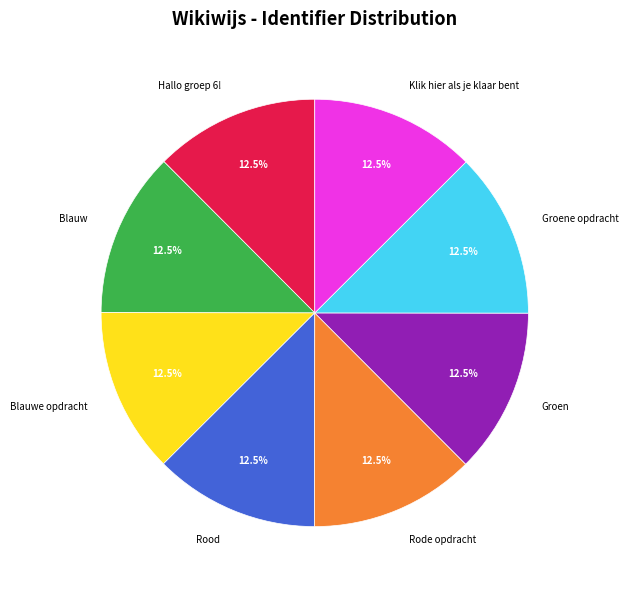

Approximately how many times larger is the value at Groen compared to Blauw?

1.0